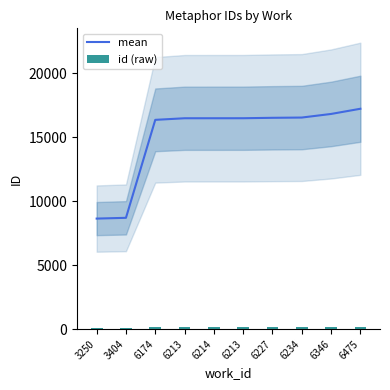

Reading left to right, extract all data points from this chart.

mean: 8632.0	8692.0	16344.0	16469.0	16470.0	16471.0	16504.0	16524.0	16805.0	17211.0
id (raw): 69.1	69.5	130.8	131.8	131.8	131.8	132.0	132.2	134.4	137.7